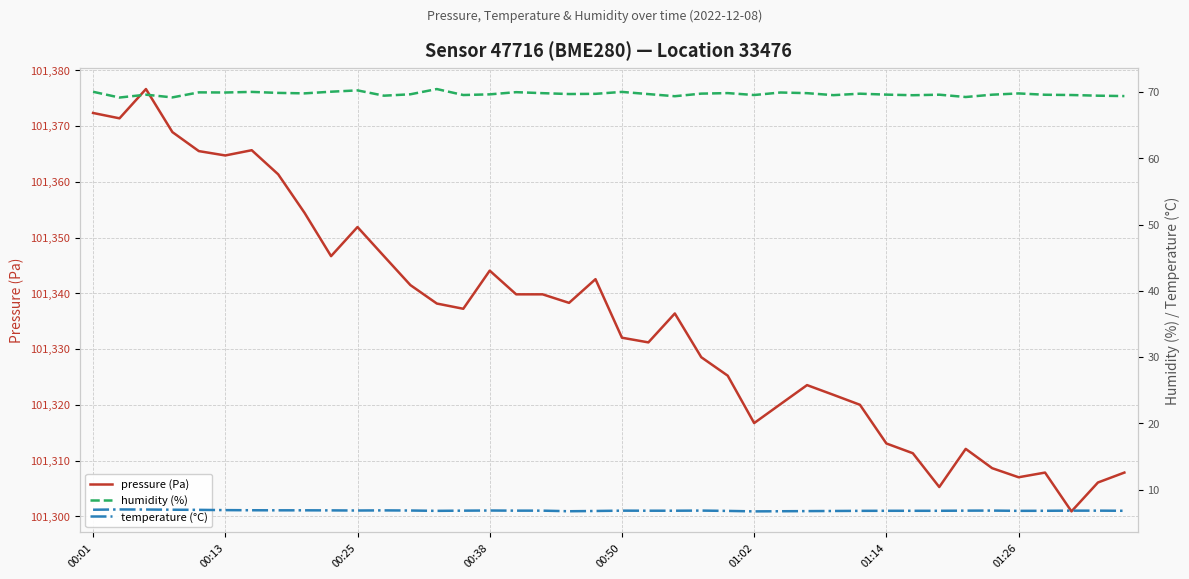

What position from the left is 39?

40